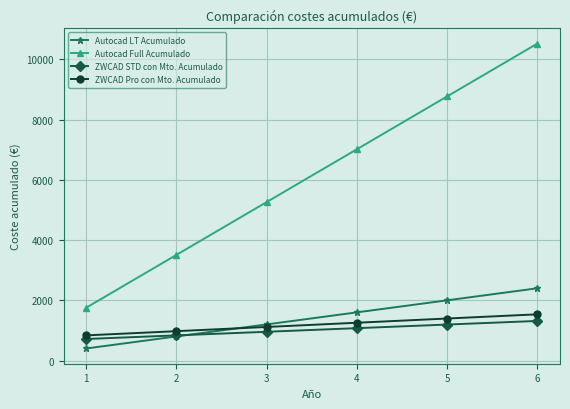

Reading right to left, list all the values displayed in this chart.

Autocad LT Acumulado: 6=2400	5=2000	4=1600	3=1200	2=800	1=400
Autocad Full Acumulado: 6=10530	5=8775	4=7020	3=5265	2=3510	1=1755
ZWCAD STD con Mto. Acumulado: 6=1315	5=1195	4=1075	3=955	2=835	1=715
ZWCAD Pro con Mto. Acumulado: 6=1535	5=1395	4=1255	3=1115	2=975	1=835